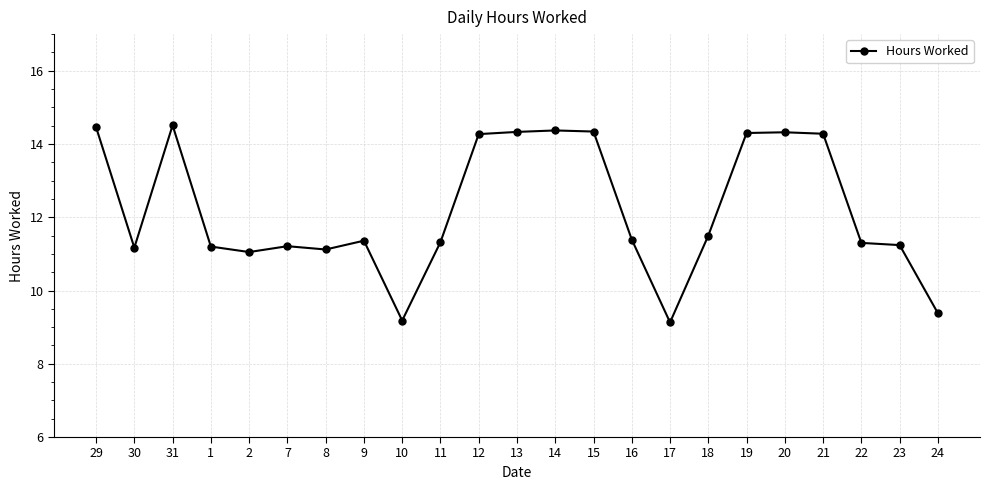

How many lines are shown in the chart?

1